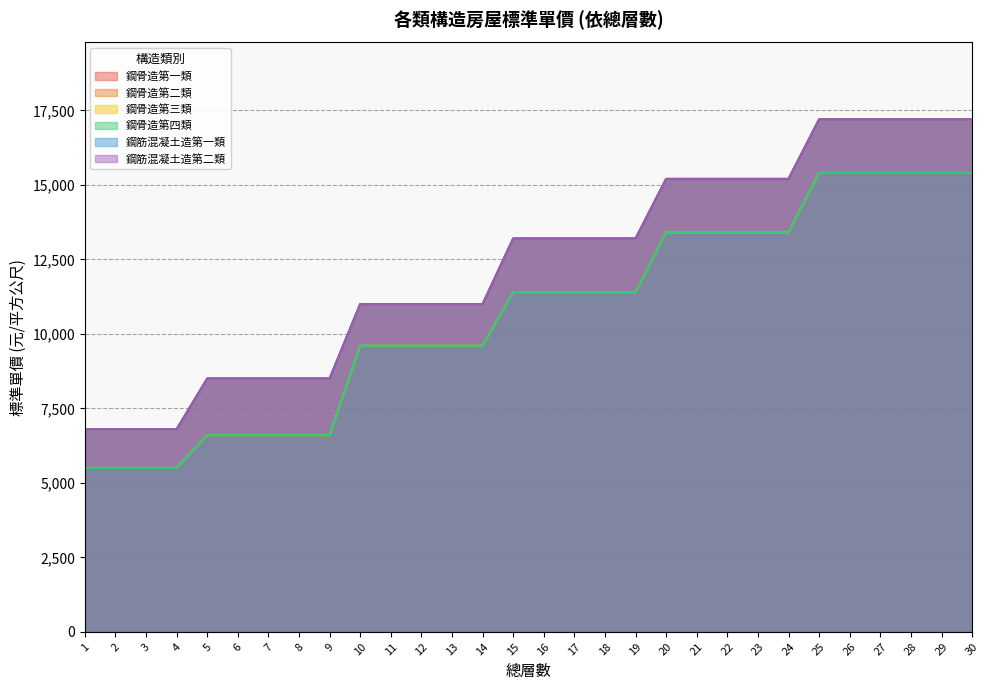

Between 10 and 28, which series saw the biggest shift?

鋼骨造第一類